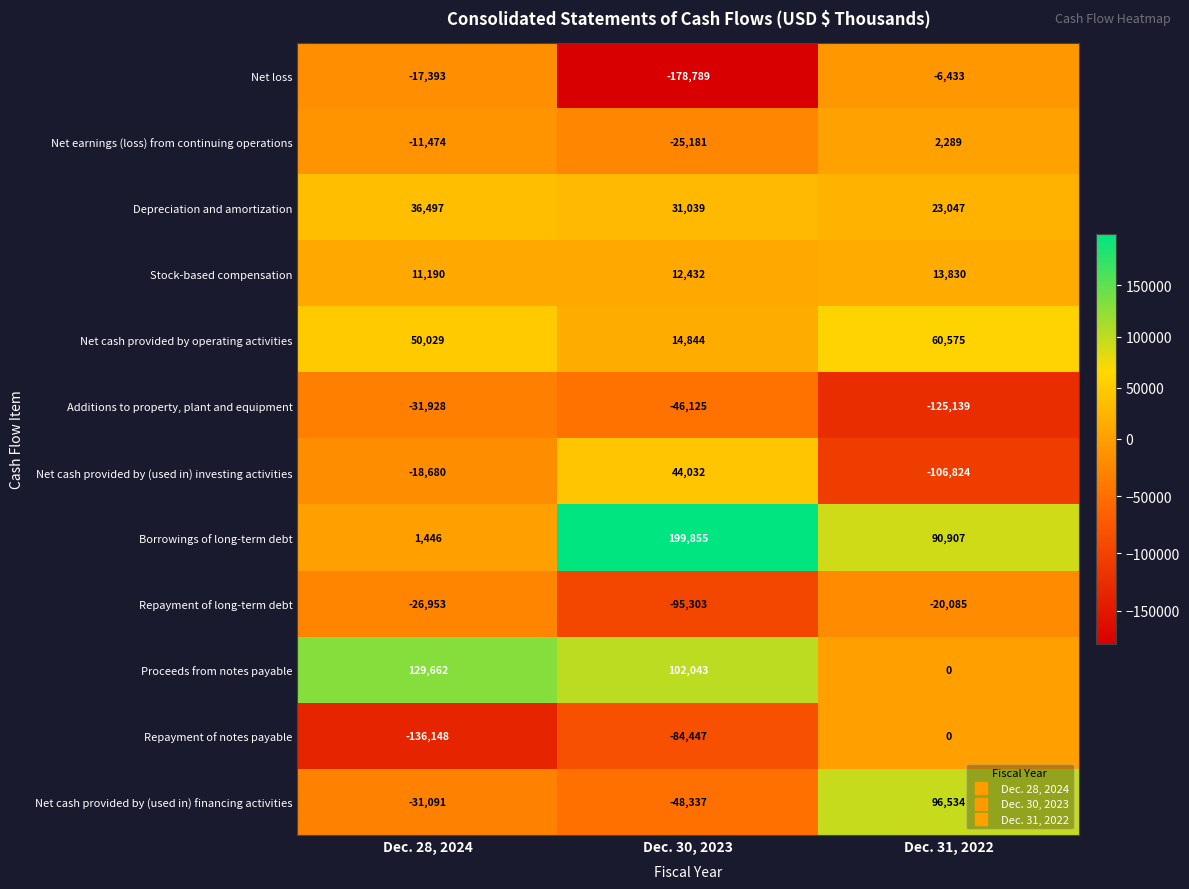

What is the sum of the Net cash provided by (used in) investing activities values at Dec. 31, 2022 and Dec. 28, 2024?

-125504